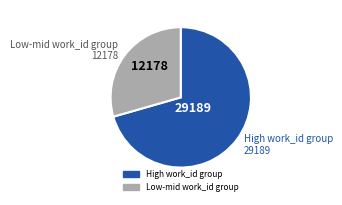

Does any single category account for the majority?

Yes